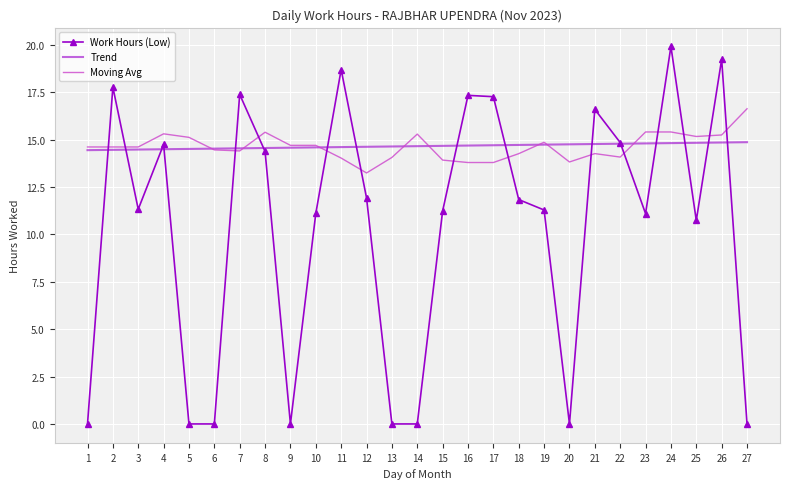

True or false: Work Hours (Low) has more than 1 points higher than both neighbors.

True